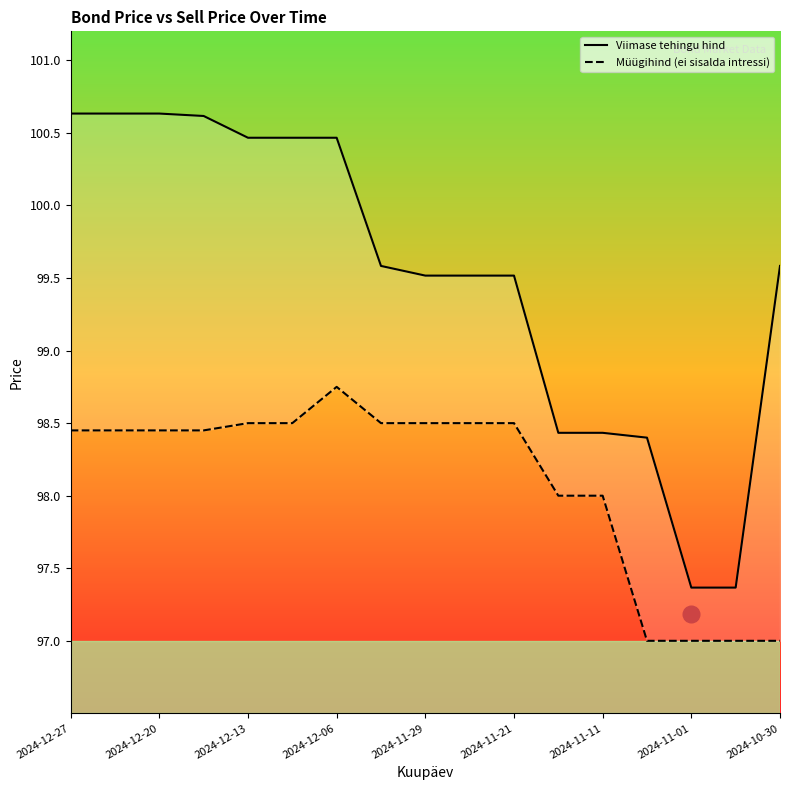

How many lines are shown in the chart?

2